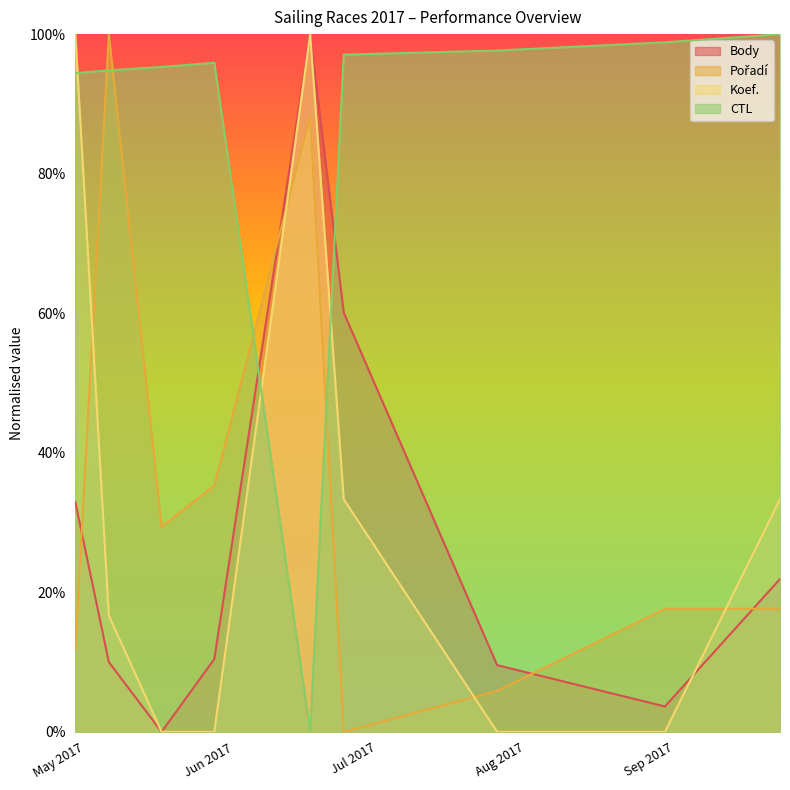

Between 2017-08-30 and 2017-07-26, which is larger?

2017-07-26